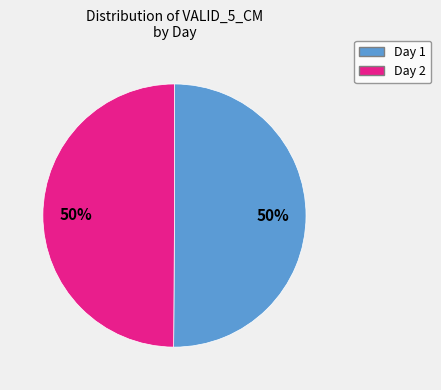

To the nearest percent, what is the average slice percentage?

50%